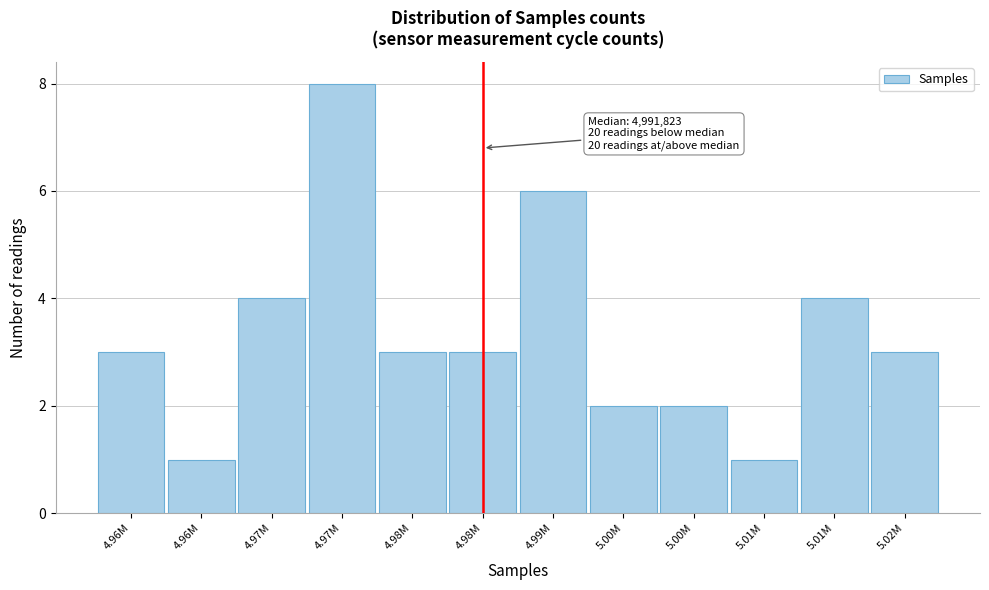

Does the chart contain any negative values?

No